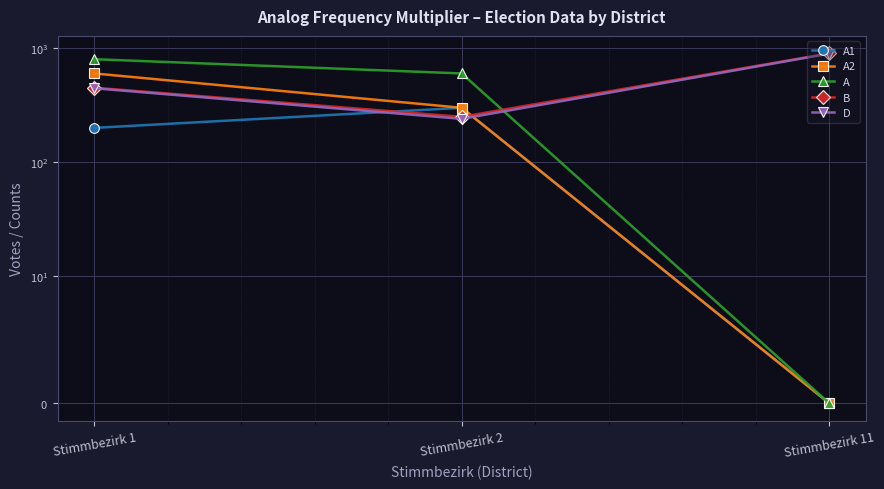

The value of A2 at Stimmbezirk 11 is 192. True or false?

False